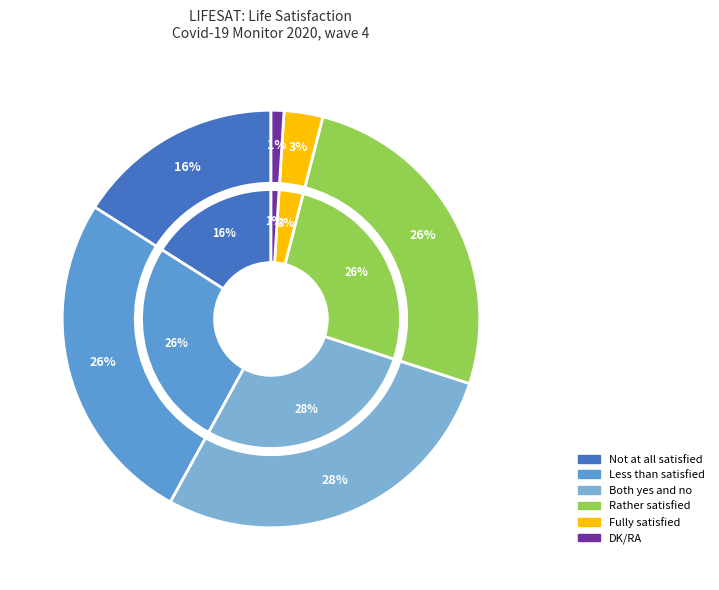

True or false: DK/RA accounts for 1% of the total.

True